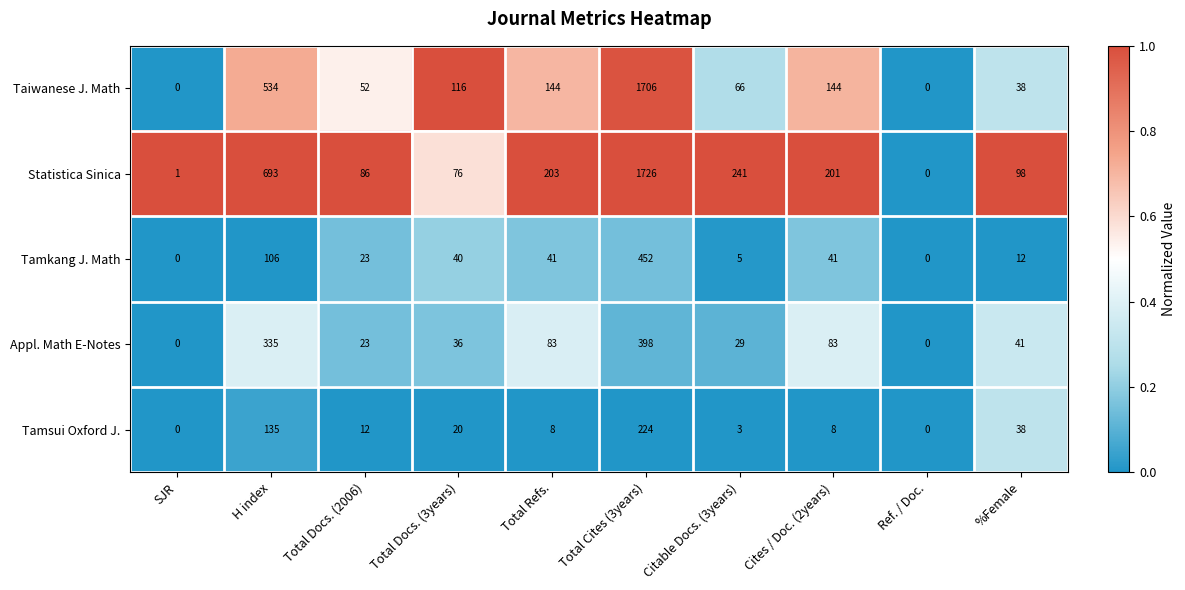

What is the total value across all series at H index?

1803